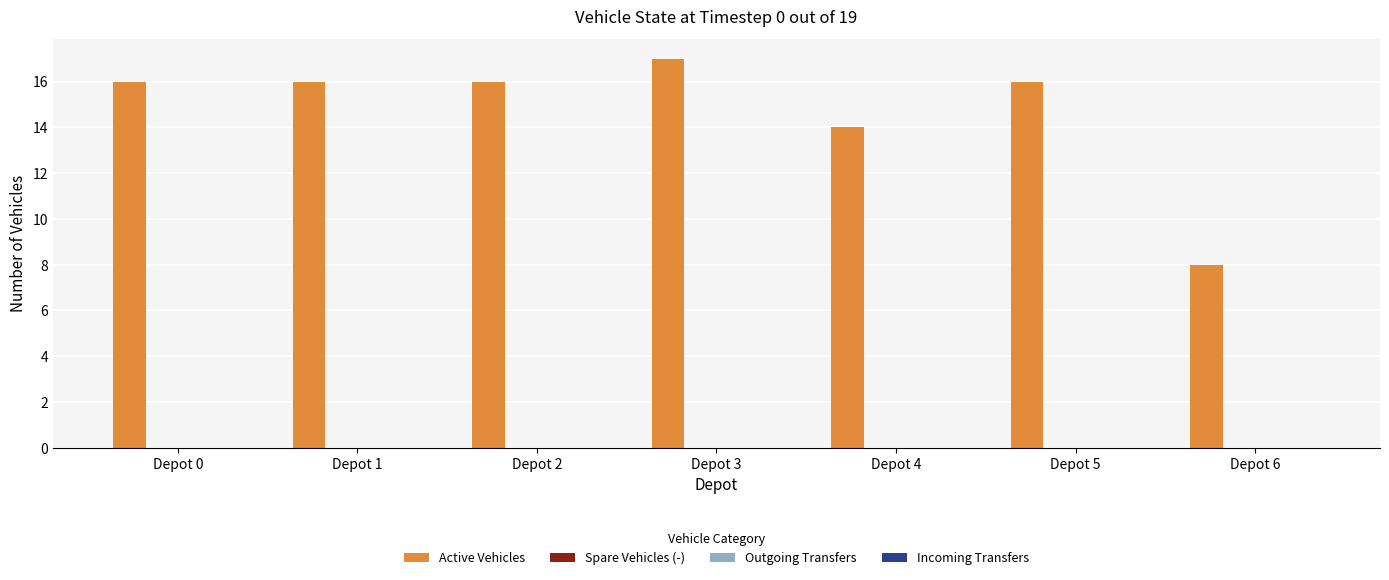

What is the minimum value shown in the chart?

8